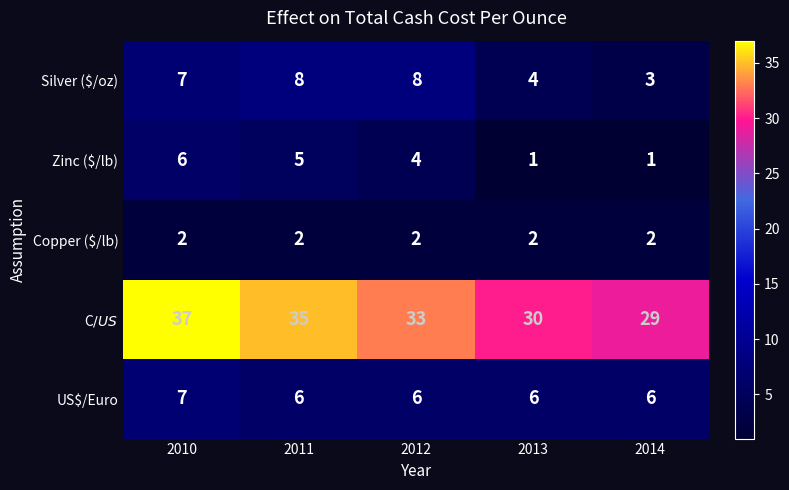

How many US$/Euro values are between 6 and 7?

5